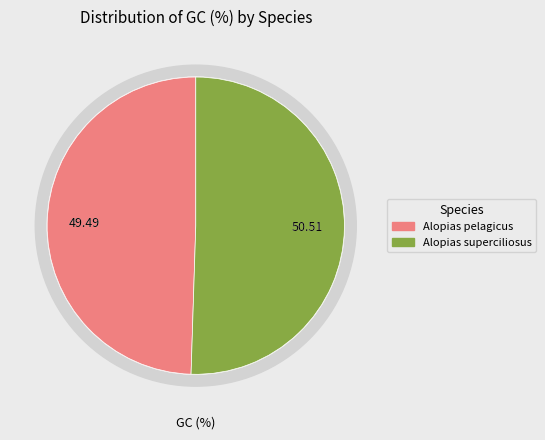

To the nearest percent, what is the combined percentage of Alopias superciliosus and Alopias pelagicus?

100%